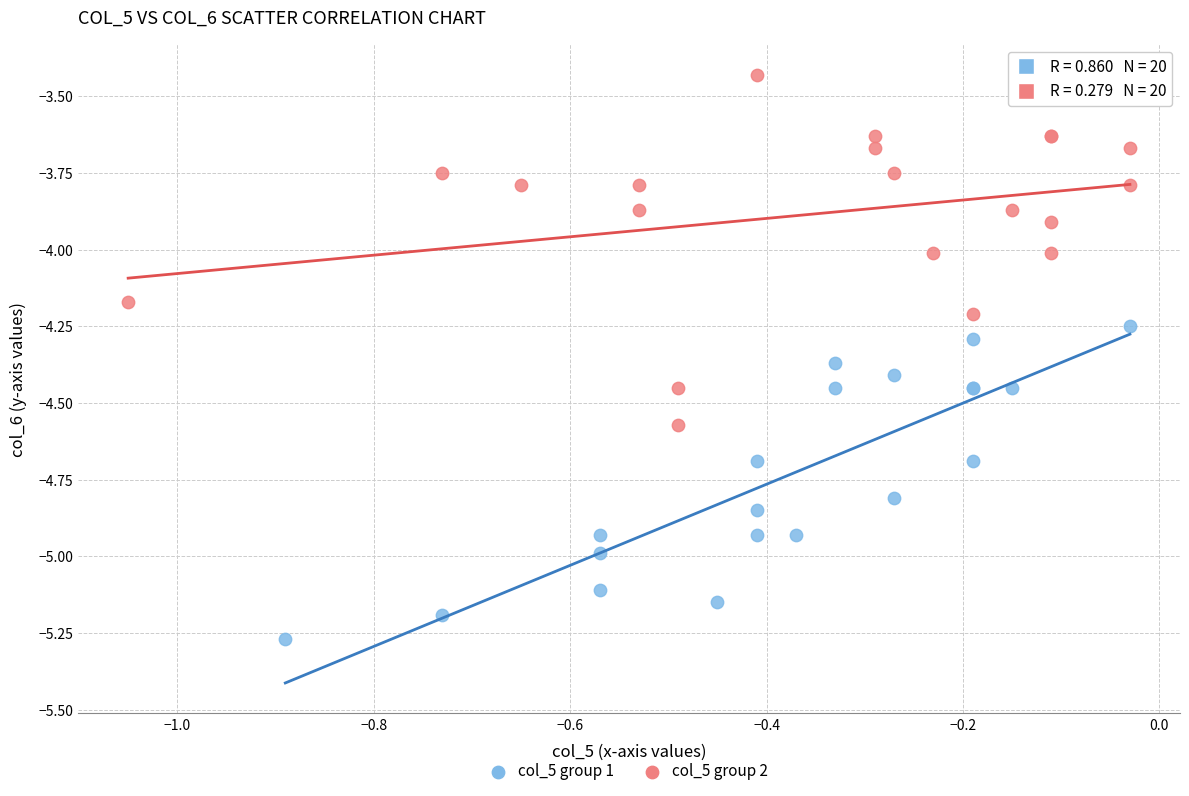

Which series contains the highest Y value?

col_5 group 2